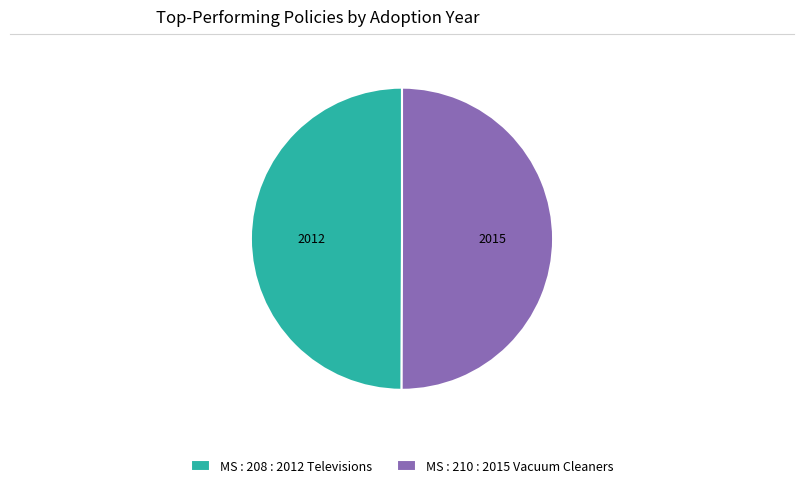

What is the ratio of the value at MS : 208 : 2012 Televisions to the value at MS : 210 : 2015 Vacuum Cleaners?

1.0